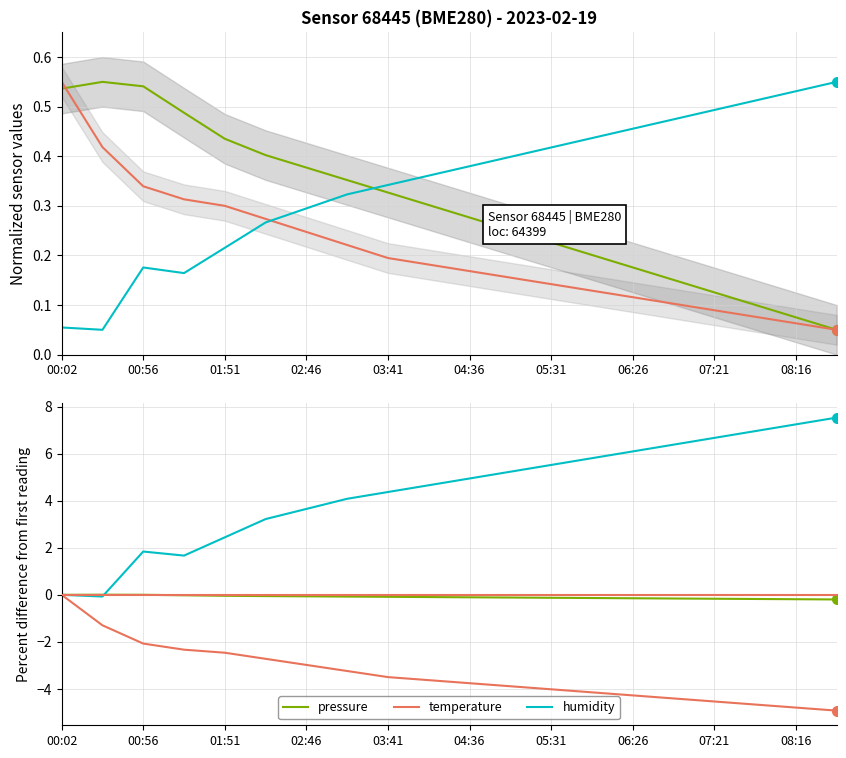

At how many categories does at least one series exceed -2?

20